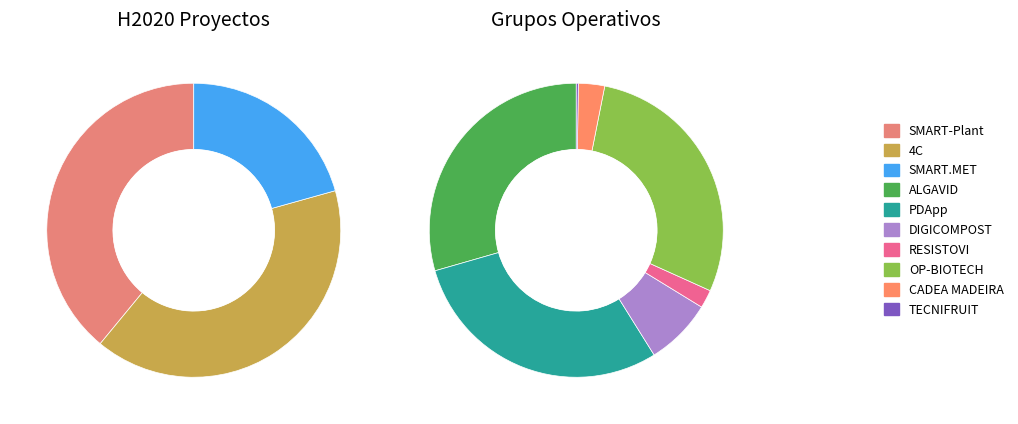

Is the sum of CADEA MADEIRA and RESISTOVI greater than half?

No